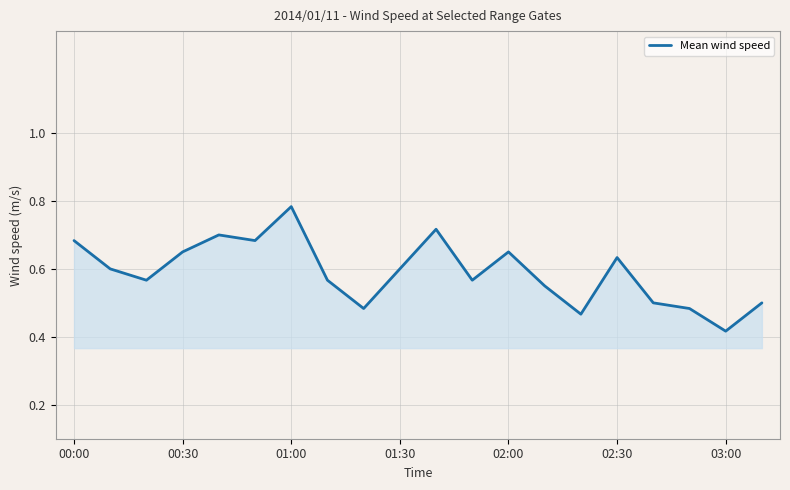

Does the chart display data point markers on the line(s)?

No